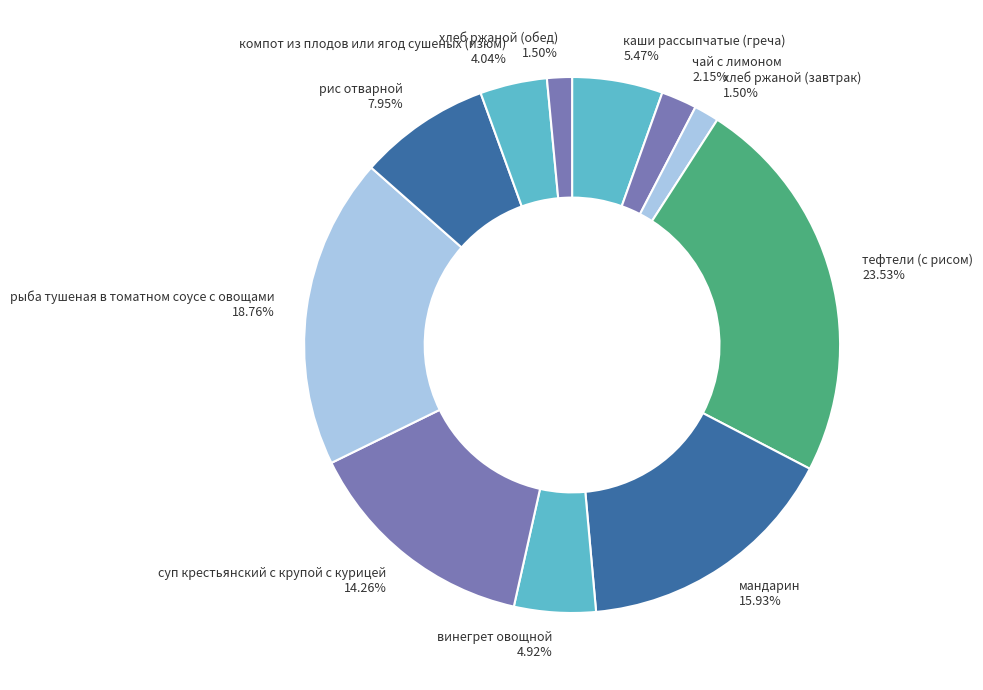

What percentage is the суп крестьянский с крупой с курицей slice, to the nearest percent?

14%